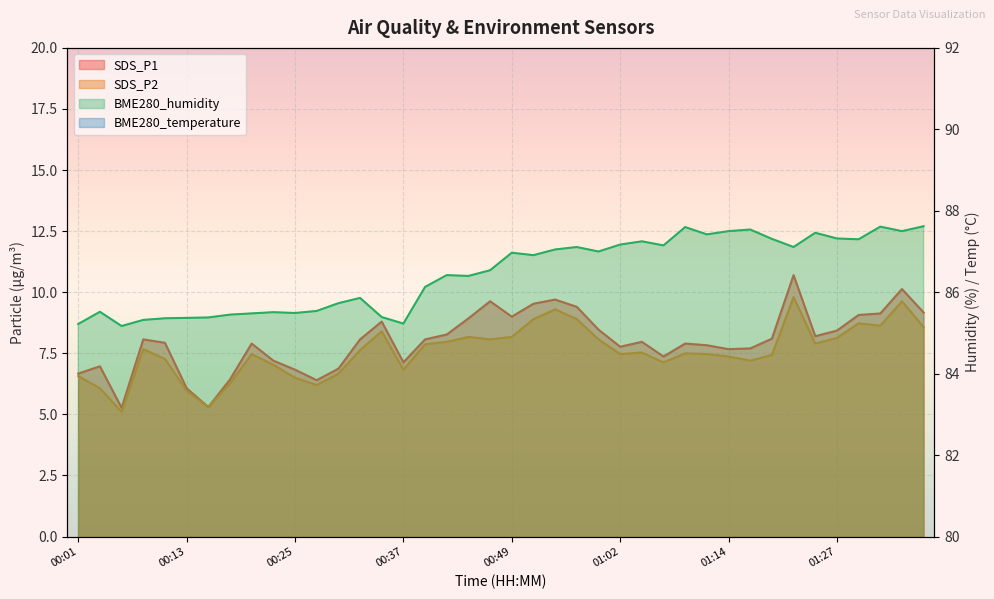

Reading left to right, extract all data points from this chart.

SDS_P1: 00:01=6.7	00:03=7.0	00:05=5.3	00:08=8.1	00:10=7.9	00:13=6.1	00:15=5.3	00:18=6.4	00:20=7.9	00:23=7.2	00:25=6.8	00:27=6.4	00:30=6.9	00:32=8.1	00:35=8.8	00:37=7.1	00:40=8.1	00:42=8.3	00:45=8.9	00:47=9.6	00:49=9.0	00:52=9.5	00:54=9.7	00:57=9.4	00:59=8.5	01:02=7.8	01:04=8.0	01:07=7.4	01:09=7.9	01:12=7.8	01:14=7.7	01:17=7.7	01:19=8.1	01:21=10.7	01:24=8.2	01:27=8.4	01:29=9.1	01:32=9.1	01:34=10.1	01:37=9.2
SDS_P2: 00:01=6.6	00:03=6.1	00:05=5.1	00:08=7.7	00:10=7.3	00:13=6.0	00:15=5.3	00:18=6.3	00:20=7.5	00:23=7.0	00:25=6.5	00:27=6.2	00:30=6.7	00:32=7.6	00:35=8.4	00:37=6.8	00:40=7.9	00:42=8.0	00:45=8.2	00:47=8.1	00:49=8.2	00:52=8.9	00:54=9.3	00:57=8.9	00:59=8.1	01:02=7.5	01:04=7.5	01:07=7.1	01:09=7.5	01:12=7.5	01:14=7.4	01:17=7.2	01:19=7.4	01:21=9.8	01:24=7.9	01:27=8.1	01:29=8.7	01:32=8.6	01:34=9.6	01:37=8.6
BME280_temperature: 00:01=14.8	00:03=14.8	00:05=14.8	00:08=14.7	00:10=14.7	00:13=14.6	00:15=14.6	00:18=14.6	00:20=14.6	00:23=14.5	00:25=14.5	00:27=14.4	00:30=14.4	00:32=14.4	00:35=14.4	00:37=14.3	00:40=14.2	00:42=14.2	00:45=14.2	00:47=14.2	00:49=14.2	00:52=14.2	00:54=14.2	00:57=14.1	00:59=14.1	01:02=14.1	01:04=14.1	01:07=14.1	01:09=14.1	01:12=14.1	01:14=14.1	01:17=14.1	01:19=14.1	01:21=14.1	01:24=14.0	01:27=14.0	01:29=14.0	01:32=14.0	01:34=14.0	01:37=14.0
BME280_humidity: 00:01=85.2	00:03=85.5	00:05=85.2	00:08=85.3	00:10=85.4	00:13=85.4	00:15=85.4	00:18=85.5	00:20=85.5	00:23=85.5	00:25=85.5	00:27=85.5	00:30=85.7	00:32=85.9	00:35=85.4	00:37=85.2	00:40=86.1	00:42=86.4	00:45=86.4	00:47=86.5	00:49=87.0	00:52=86.9	00:54=87.0	00:57=87.1	00:59=87.0	01:02=87.2	01:04=87.2	01:07=87.2	01:09=87.6	01:12=87.4	01:14=87.5	01:17=87.5	01:19=87.3	01:21=87.1	01:24=87.5	01:27=87.3	01:29=87.3	01:32=87.6	01:34=87.5	01:37=87.6